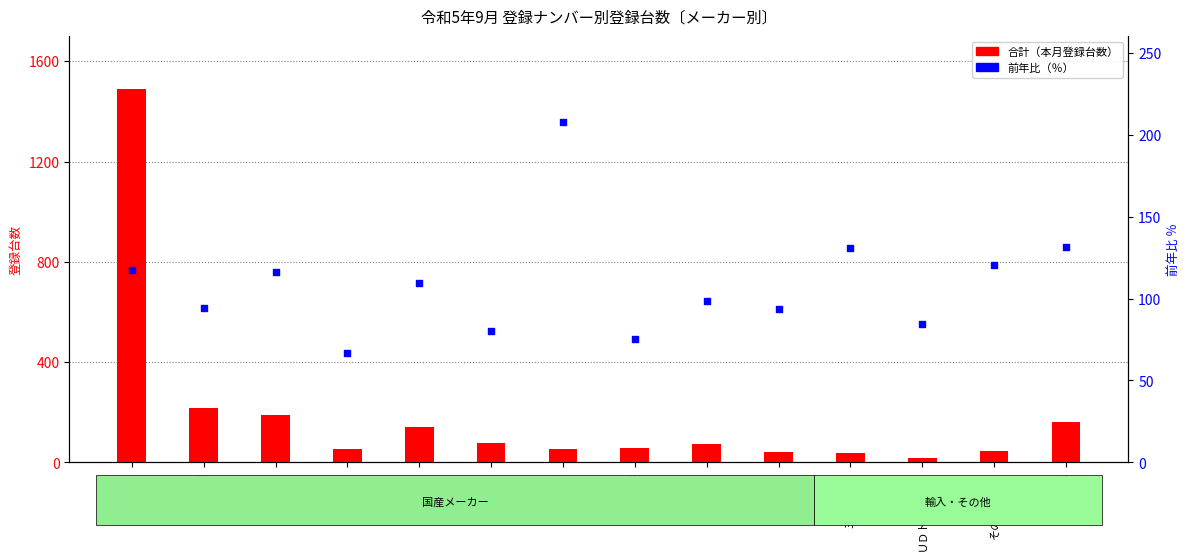

What is the total value across all series at 日野?

136.5